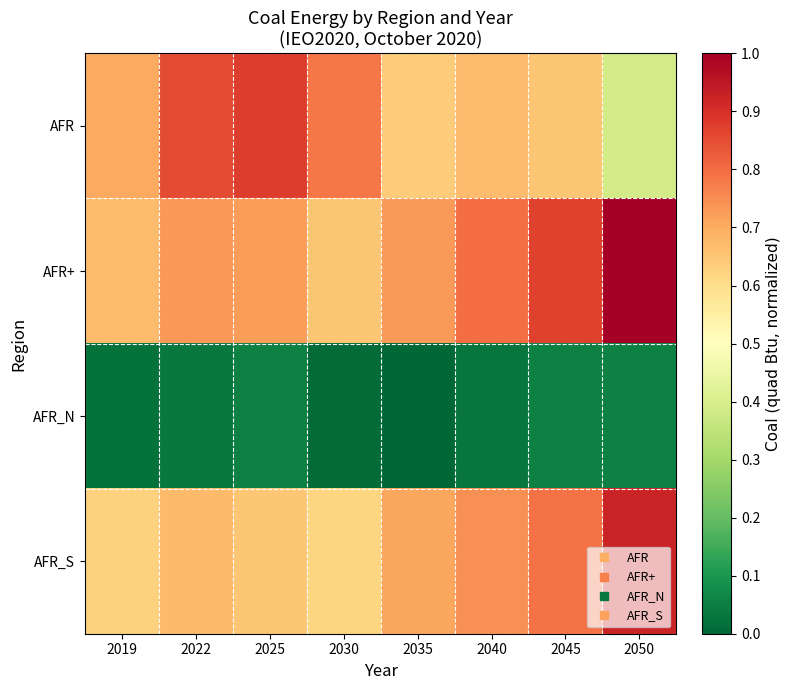

Reading left to right, extract all data points from this chart.

AFR: 2019=0.7	2022=0.9	2025=0.9	2030=0.8	2035=0.6	2040=0.7	2045=0.6	2050=0.4
AFR+: 2019=0.7	2022=0.7	2025=0.7	2030=0.6	2035=0.7	2040=0.8	2045=0.9	2050=1.0
AFR_N: 2019=0.0	2022=0.0	2025=0.1	2030=0.0	2035=0.0	2040=0.0	2045=0.1	2050=0.1
AFR_S: 2019=0.6	2022=0.7	2025=0.6	2030=0.6	2035=0.7	2040=0.7	2045=0.8	2050=0.9